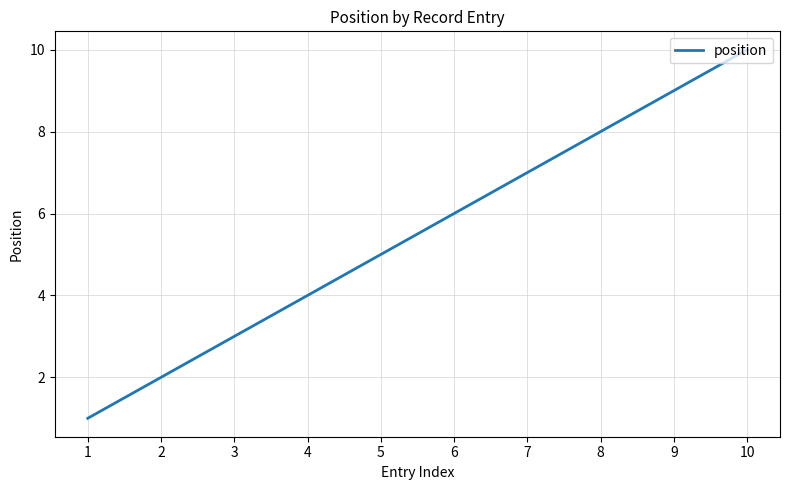

Count the values in the range 3 to 8.

6